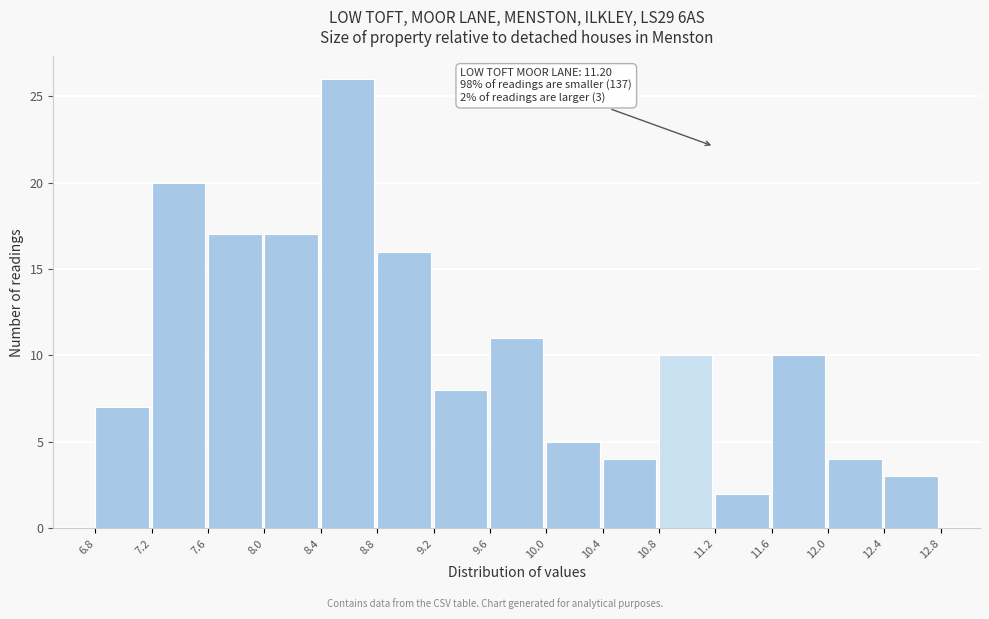

Which range on the x-axis has the tallest bar?

8.4 to 8.8